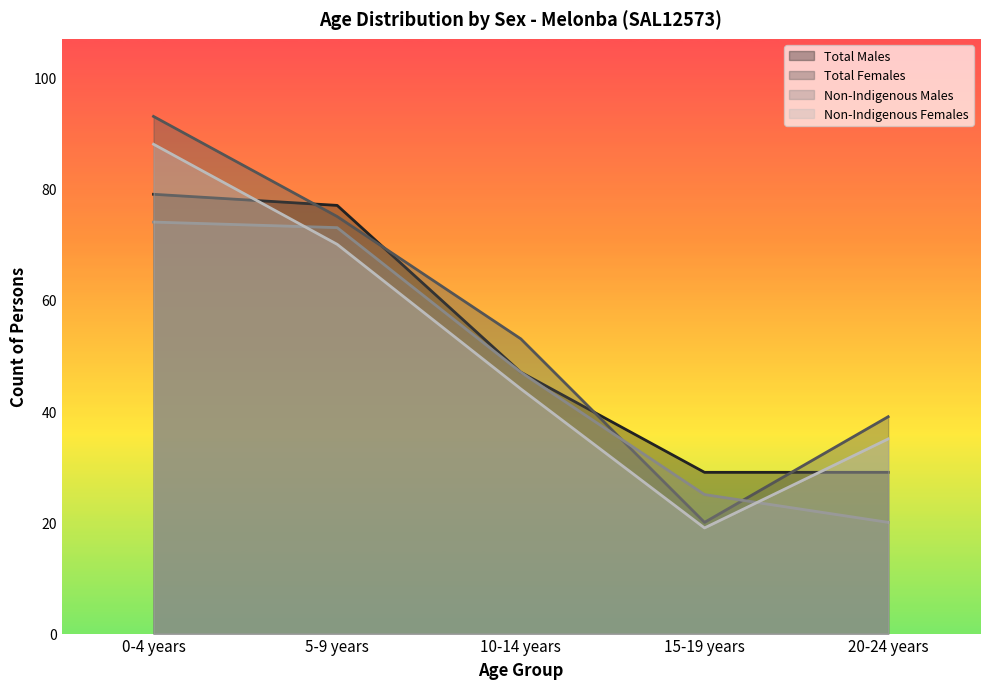

Is the value of Total Females at 20-24 years greater than the value of Non-Indigenous Males at 0-4 years?

No